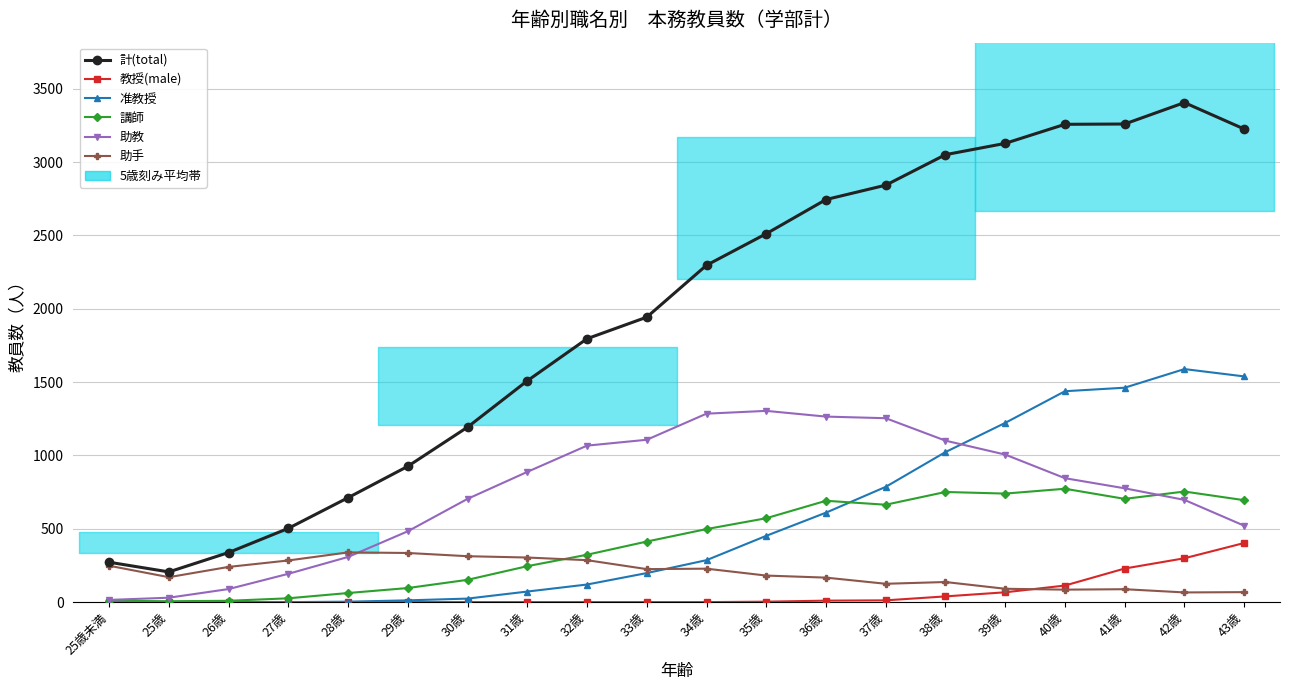

Reading left to right, transcribe all the data shown in this chart.

計(total): 25歳未満=272	25歳=206	26歳=338	27歳=503	28歳=712	29歳=926	30歳=1193	31歳=1509	32歳=1796	33歳=1943	34歳=2297	35歳=2512	36歳=2745	37歳=2843	38歳=3051	39歳=3128	40歳=3258	41歳=3260	42歳=3406	43歳=3226
教授(male): 25歳未満=0	25歳=0	26歳=0	27歳=0	28歳=0	29歳=0	30歳=0	31歳=0	32歳=0	33歳=0	34歳=0	35歳=3	36歳=10	37歳=12	38歳=39	39歳=67	40歳=113	41歳=229	42歳=299	43歳=403
准教授: 25歳未満=0	25歳=0	26歳=0	27歳=0	28歳=3	29歳=12	30歳=24	31歳=72	32歳=120	33歳=198	34歳=286	35歳=452	36歳=610	37歳=786	38歳=1023	39歳=1222	40歳=1438	41歳=1462	42歳=1589	43歳=1539
講師: 25歳未満=9	25歳=6	26歳=9	27歳=26	28歳=62	29歳=96	30歳=152	31歳=245	32歳=323	33歳=413	34歳=498	35歳=572	36歳=691	37歳=664	38歳=751	39歳=740	40歳=773	41歳=704	42歳=754	43歳=695
助教: 25歳未満=15	25歳=30	26歳=89	27歳=193	28歳=308	29歳=483	30歳=704	31歳=888	32歳=1067	33歳=1107	34歳=1285	35歳=1304	36歳=1265	37歳=1254	38歳=1101	39歳=1006	40歳=845	41歳=776	42歳=697	43歳=521
助手: 25歳未満=248	25歳=170	26歳=240	27歳=284	28歳=339	29歳=335	30歳=313	31歳=304	32歳=286	33歳=225	34歳=228	35歳=181	36歳=167	37歳=125	38歳=137	39歳=91	40歳=85	41歳=88	42歳=66	43歳=68